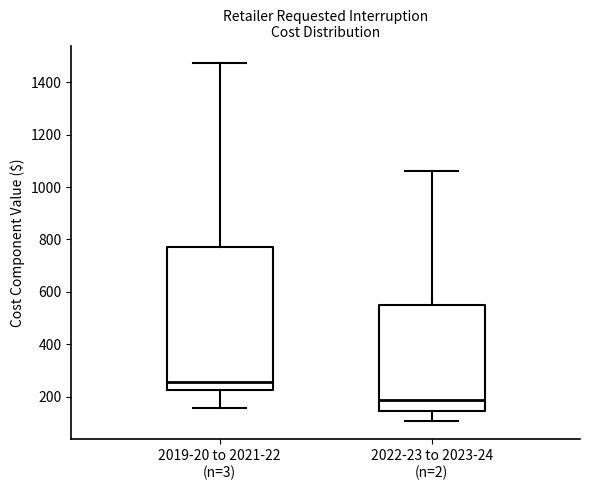

Where does the median line of the box for 2022-23 to 2023-24 (n=2) sit on the y-axis? The values are not printed on the chart, so give them approximately, as read against the axis.

180